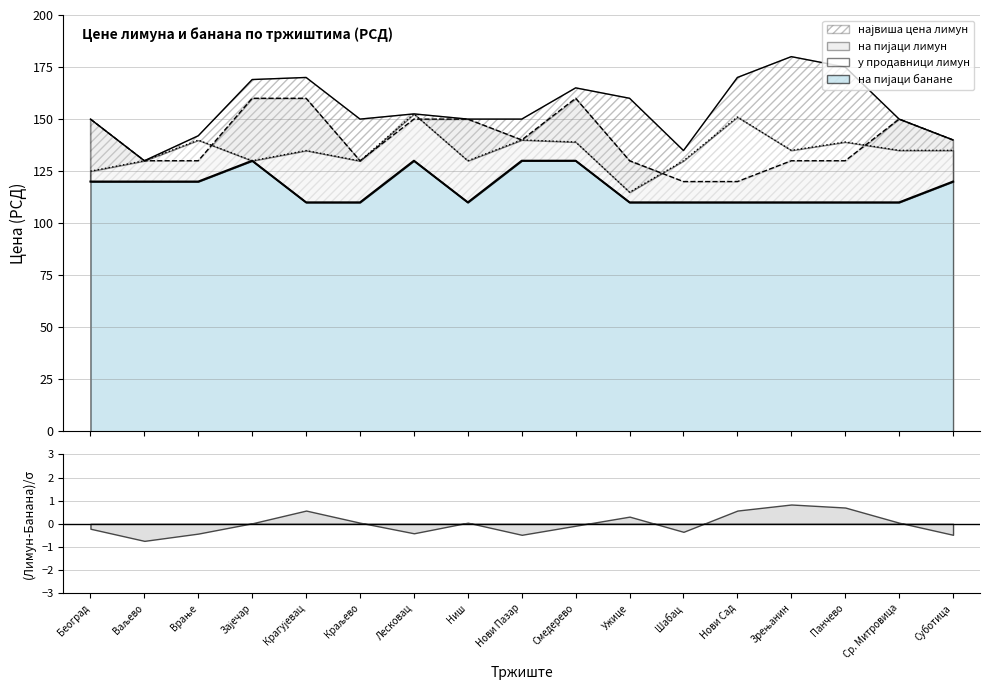

What is the sum of the највиша цена лимун values at Краљево and Шабац?

284.9